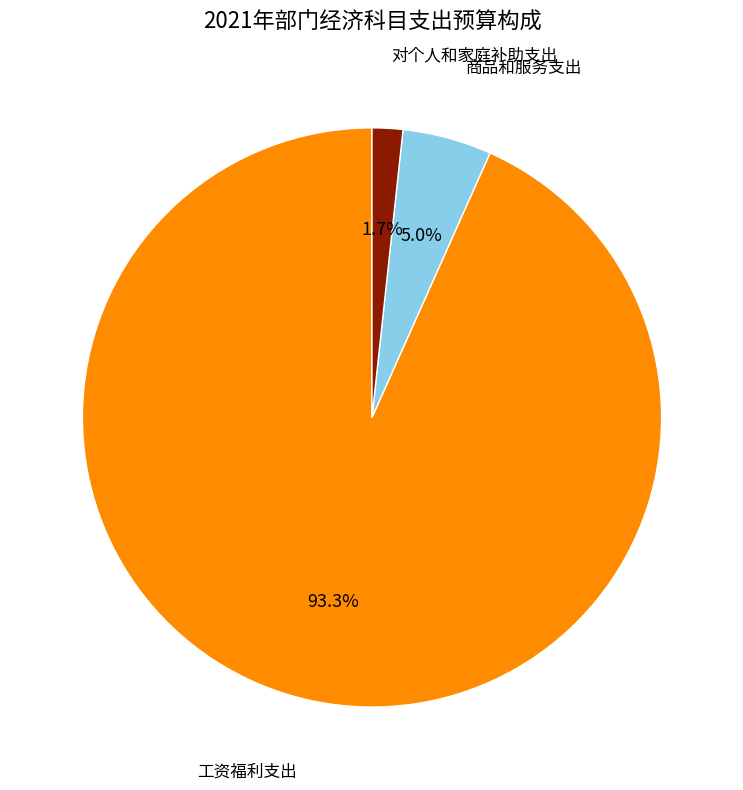

What is the total percentage of 对个人和家庭补助支出 and 工资福利支出?

95.0%